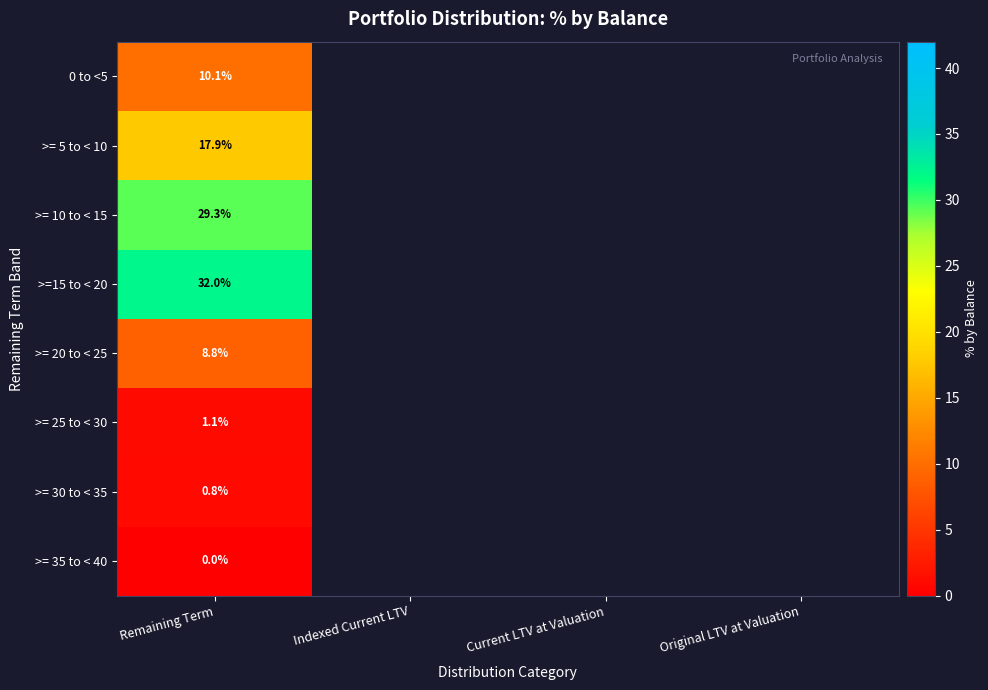

What is the maximum value for >=15 to < 20?

32.0